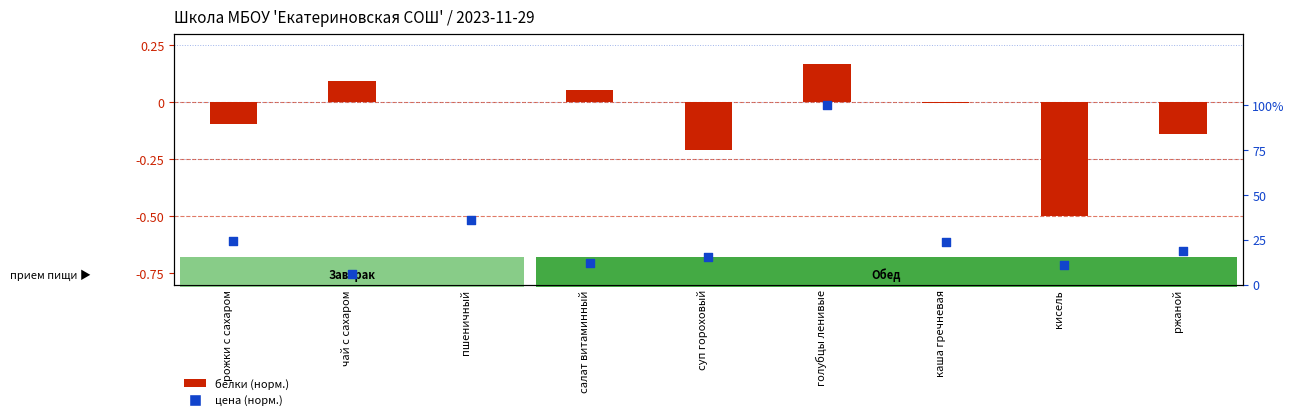

Which series has the largest total across all categories?

цена (норм.)